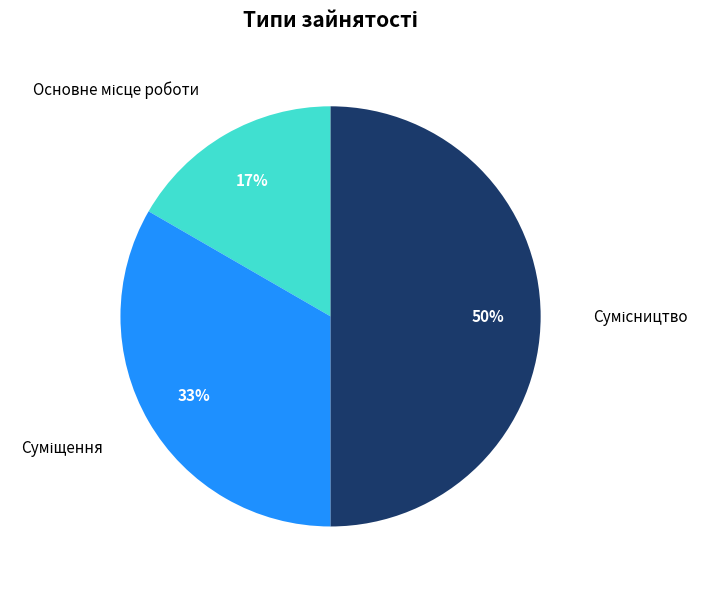

Count the number of slices in the pie.

3